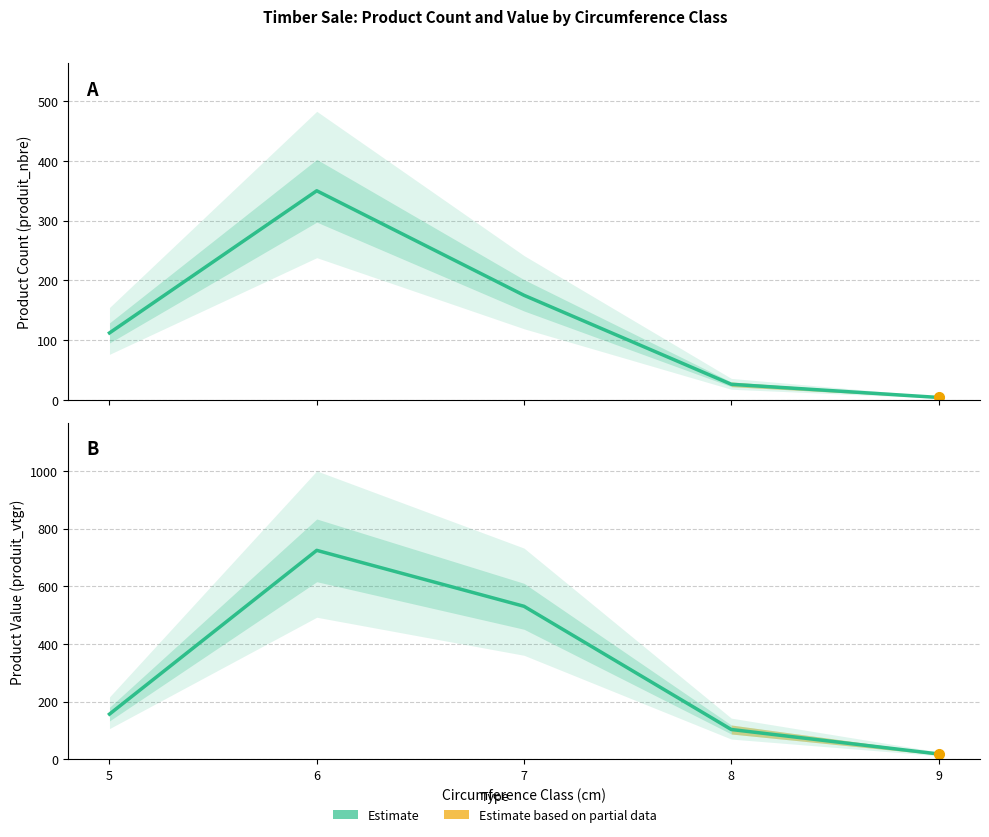

How many data points does each series have?

5